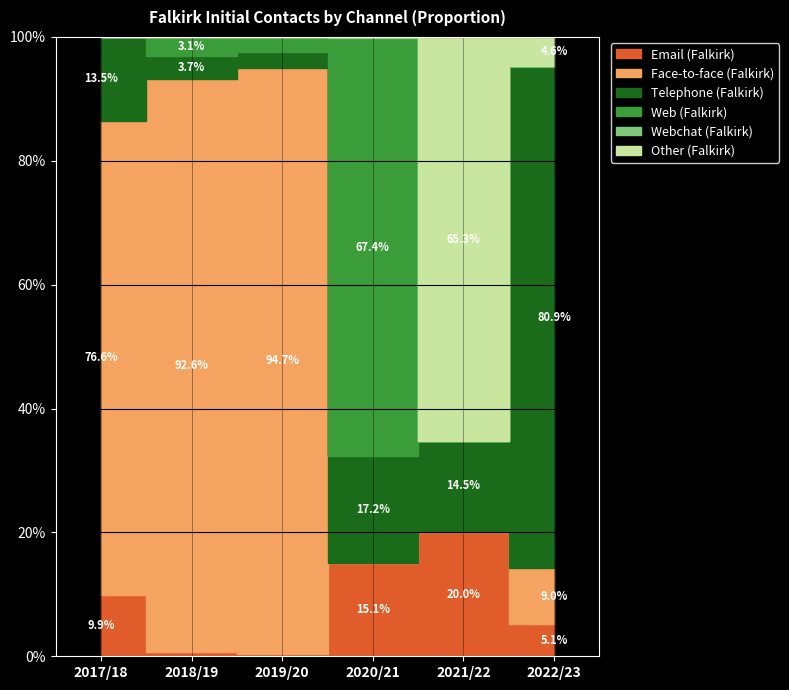

How many lines are shown in the chart?

6